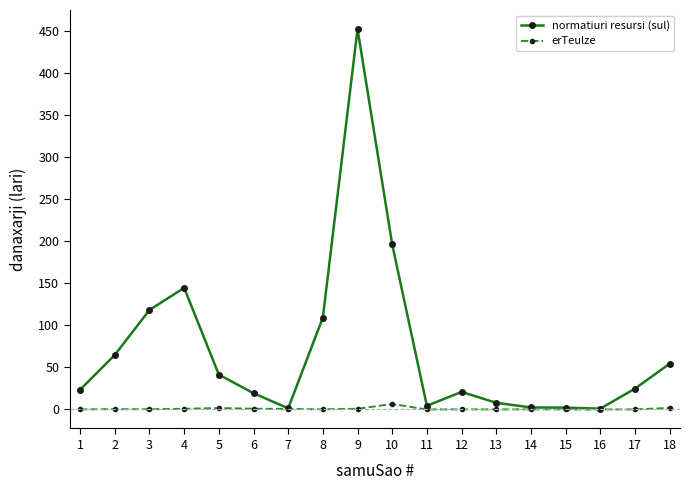

What is the sum of the normatiuri resursi (sul) values at 13 and 17?

32.7